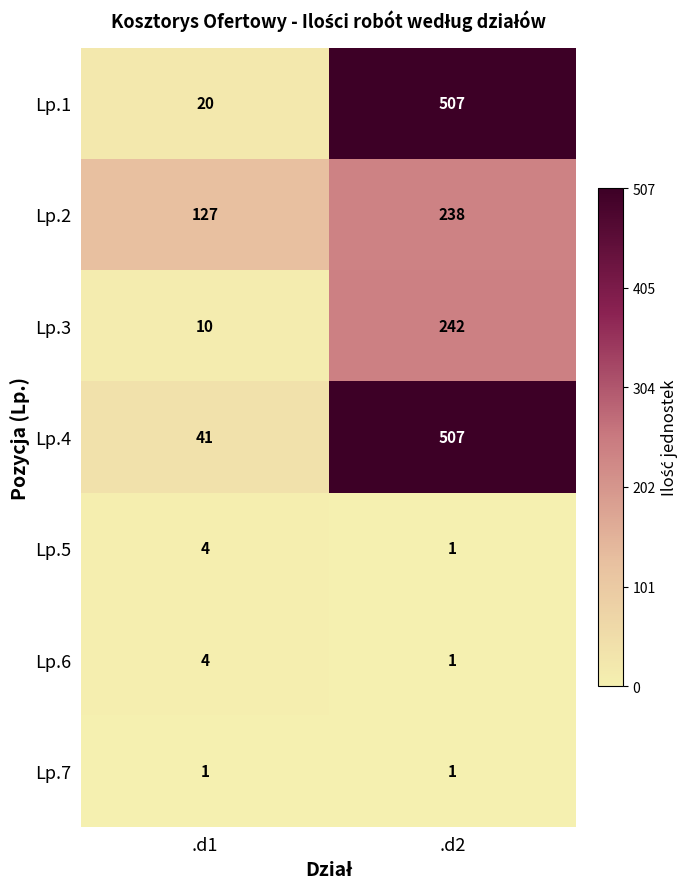

At which category is the sum across all series the highest?

.d2